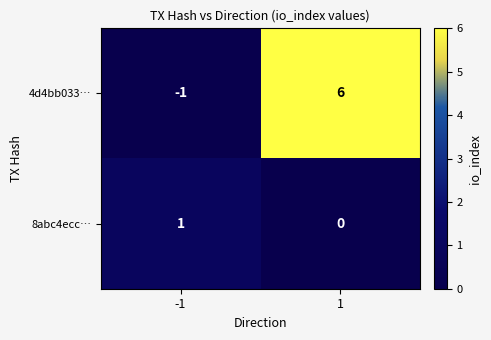

Which series has the widest spread of values?

4d4bb033…